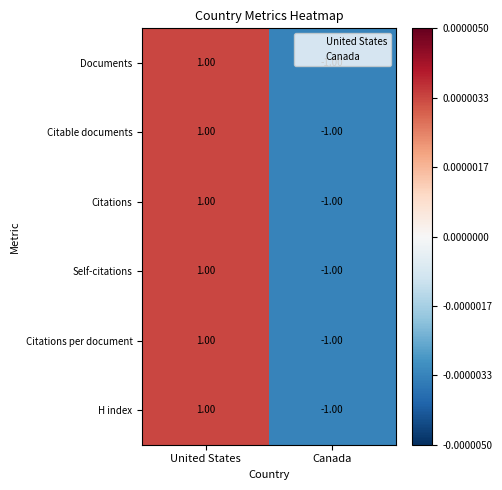

What is the smallest value displayed?

-1